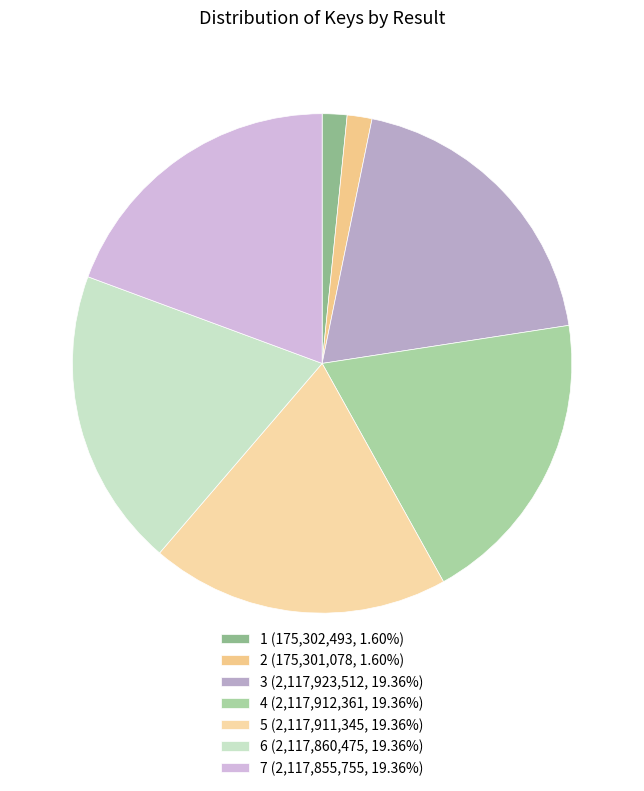

To the nearest percent, what percentage of the pie is 6?

19%